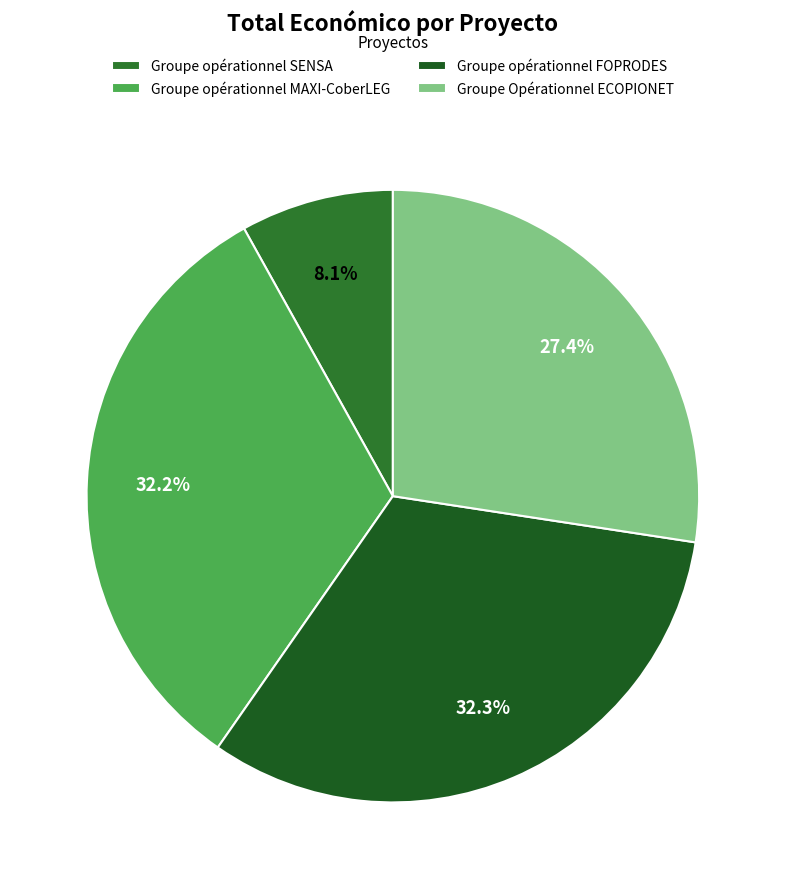

Rank the categories by value from highest to lowest.

Groupe opérationnel FOPRODES, Groupe opérationnel MAXI-CoberLEG, Groupe Opérationnel ECOPIONET, Groupe opérationnel SENSA